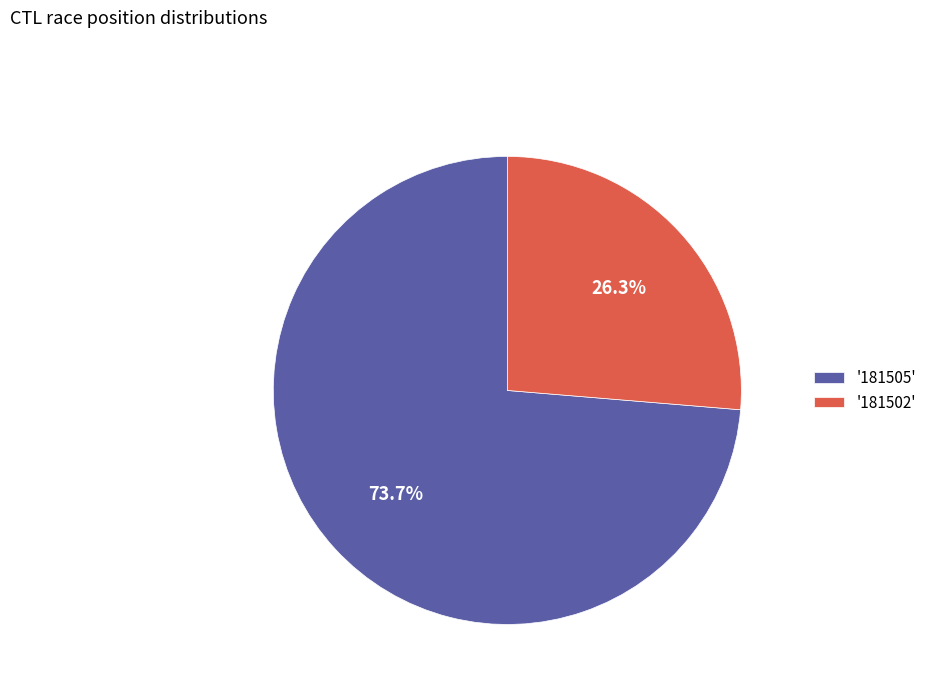

What is the majority slice?

'181505'